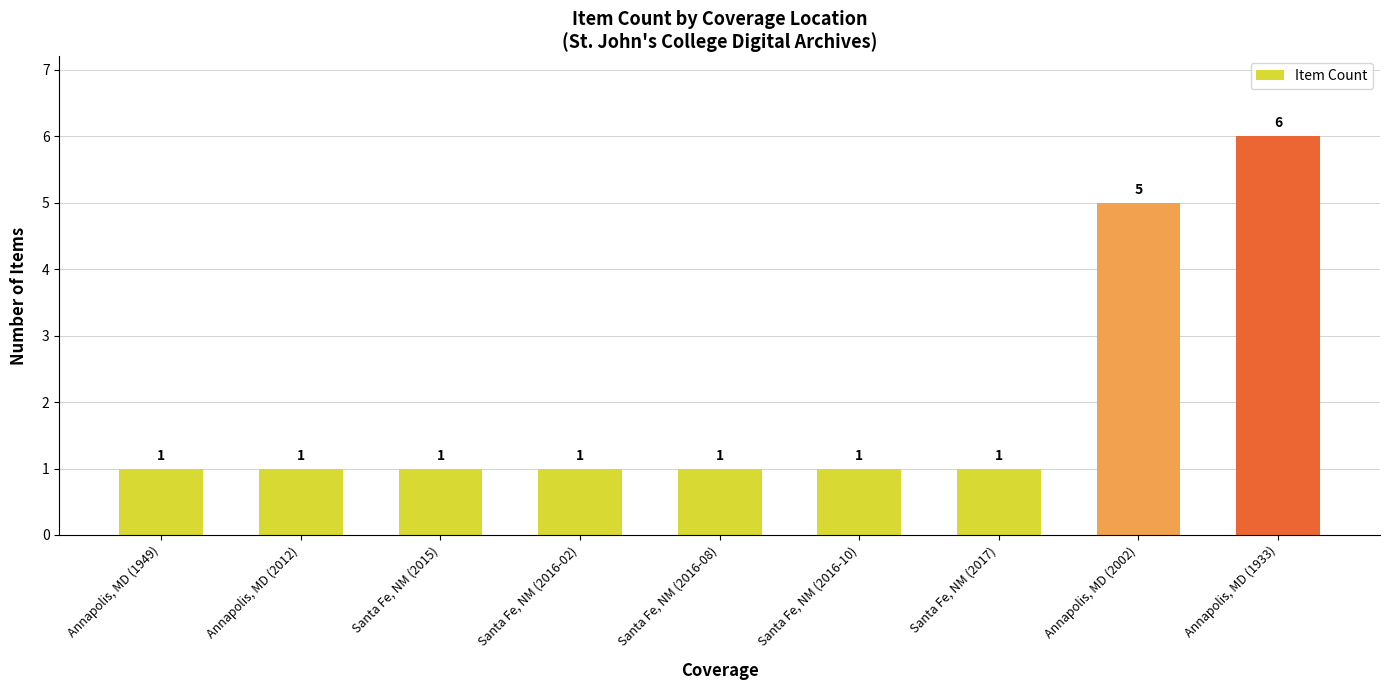

What is the minimum value shown in the chart?

1